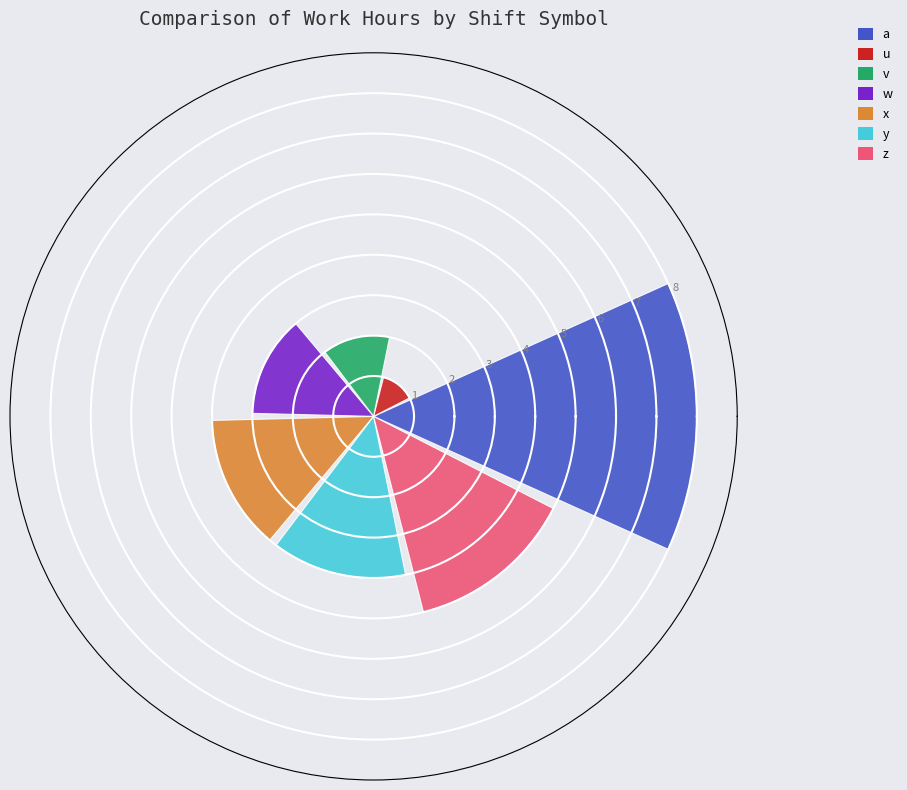

What is the average value?

4